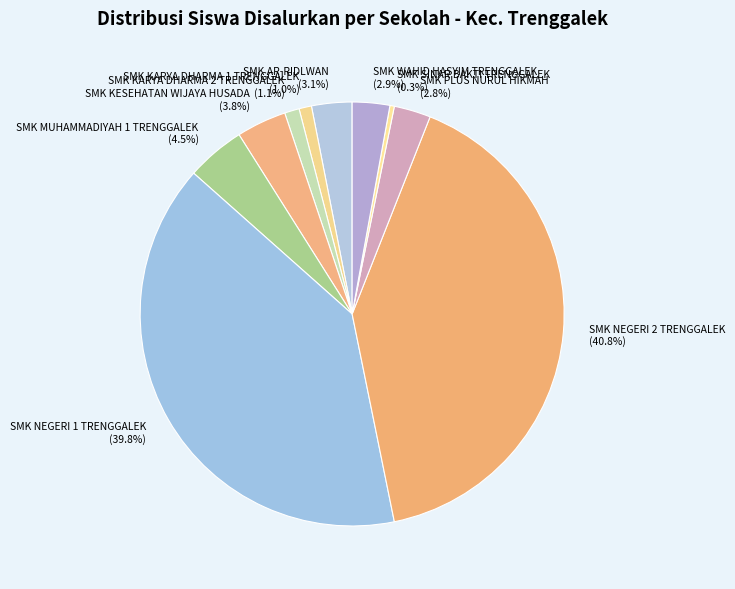

Which category has the smallest portion of the pie?

SMK SINAR BAKTI TRENGGALEK